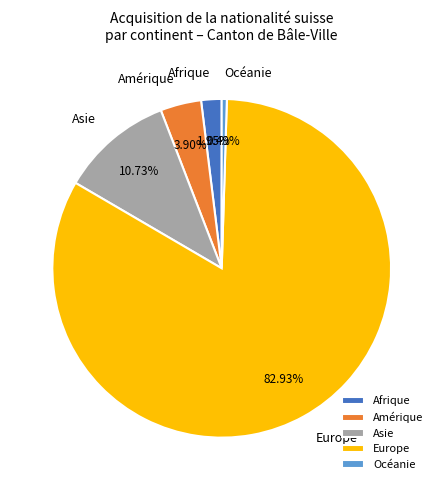

Which slice is the smallest?

Océanie